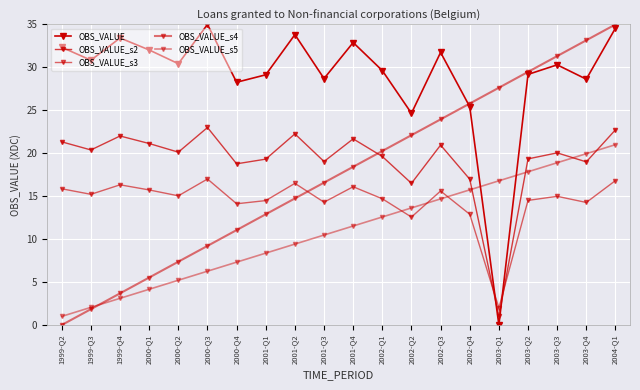

True or false: OBS_VALUE_s4 has more than 0 points higher than both neighbors.

False